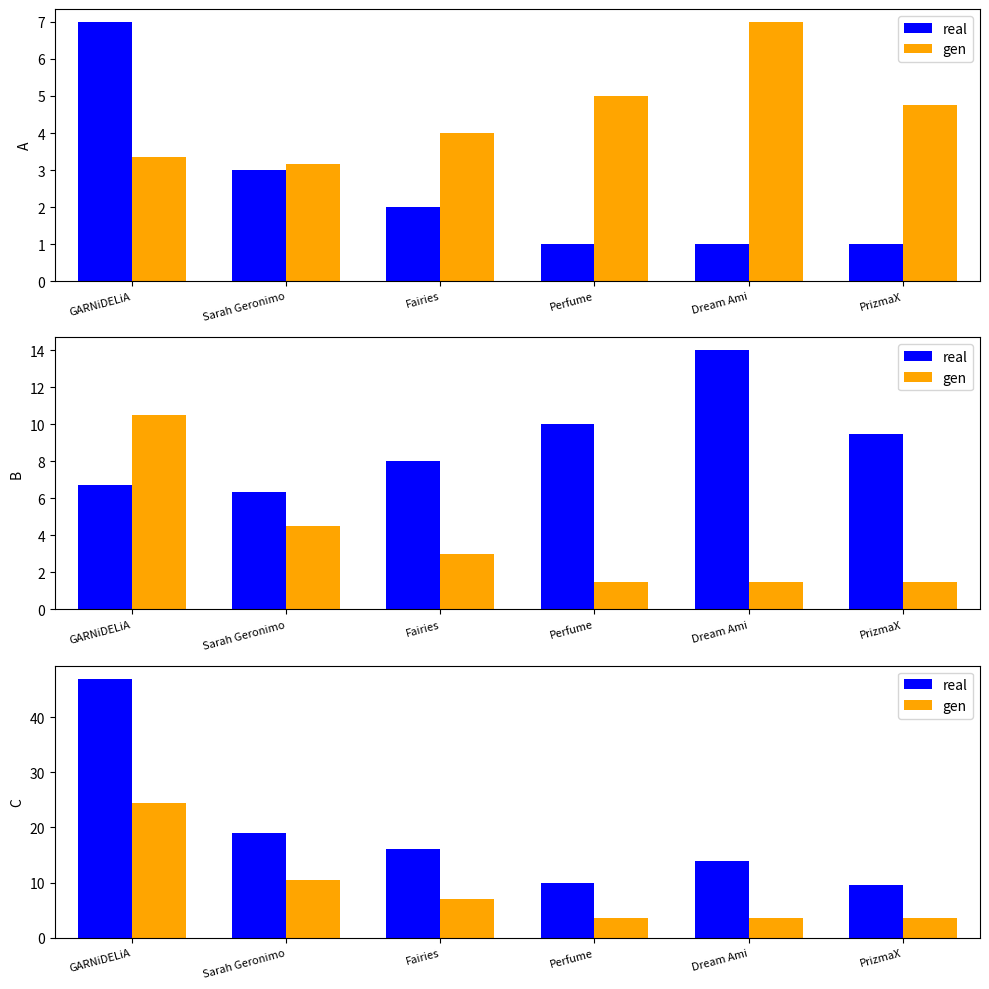

What is the sum of all gen values?

52.5